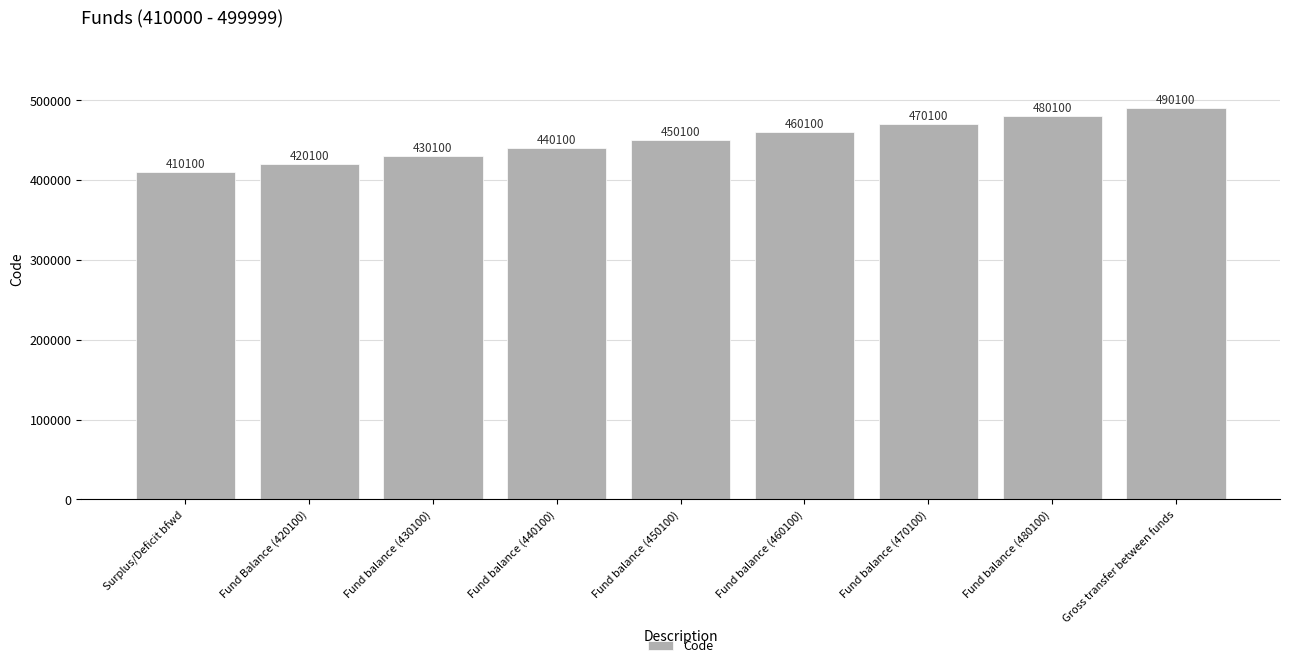

True or false: the data shows 269313 at Gross transfer between funds.

False